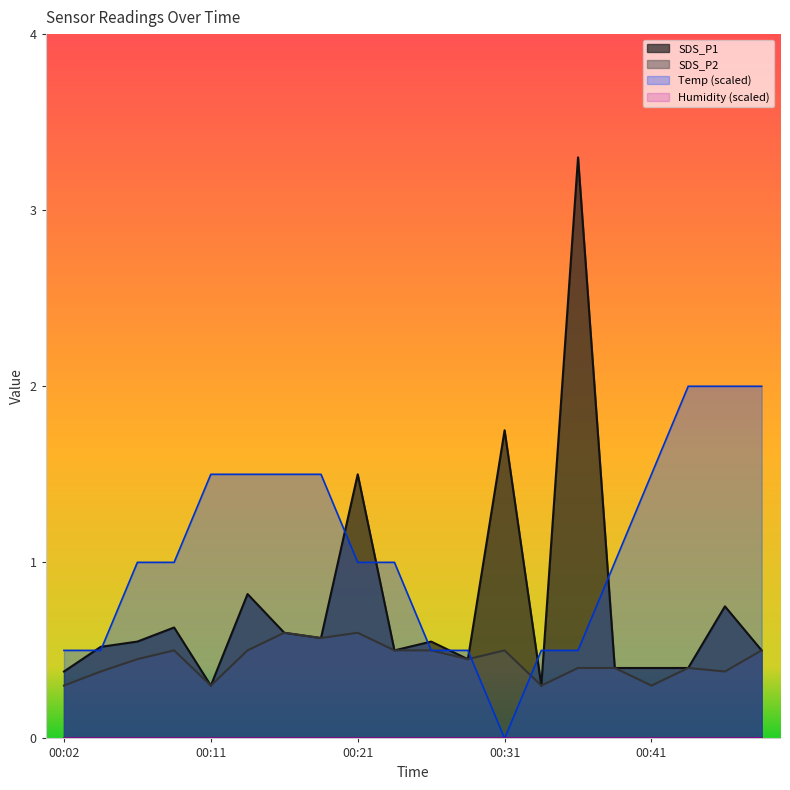

Count the number of categories in the chart.

20